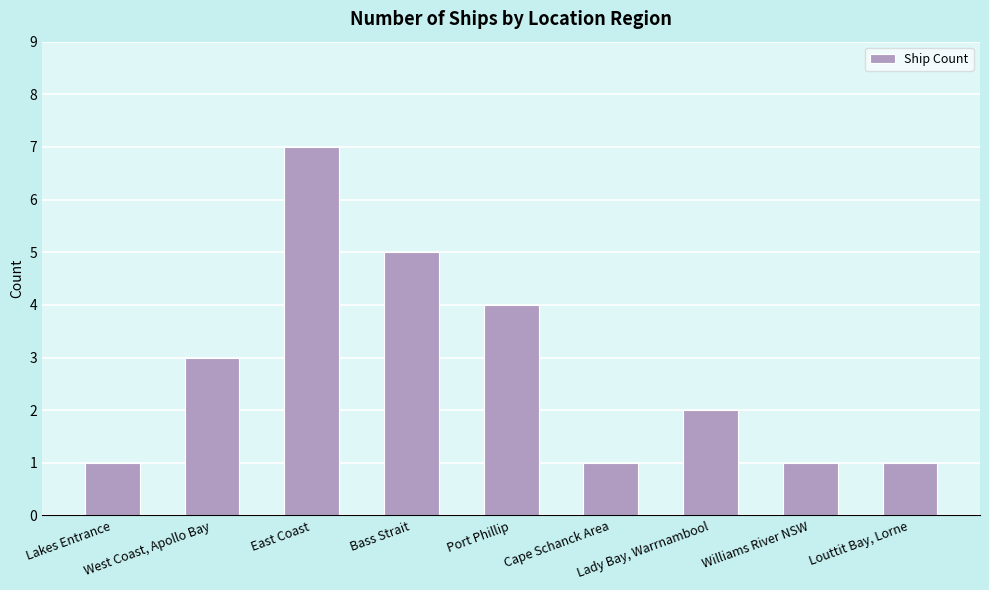

Is it true that the value at West Coast, Apollo Bay is 4?

False